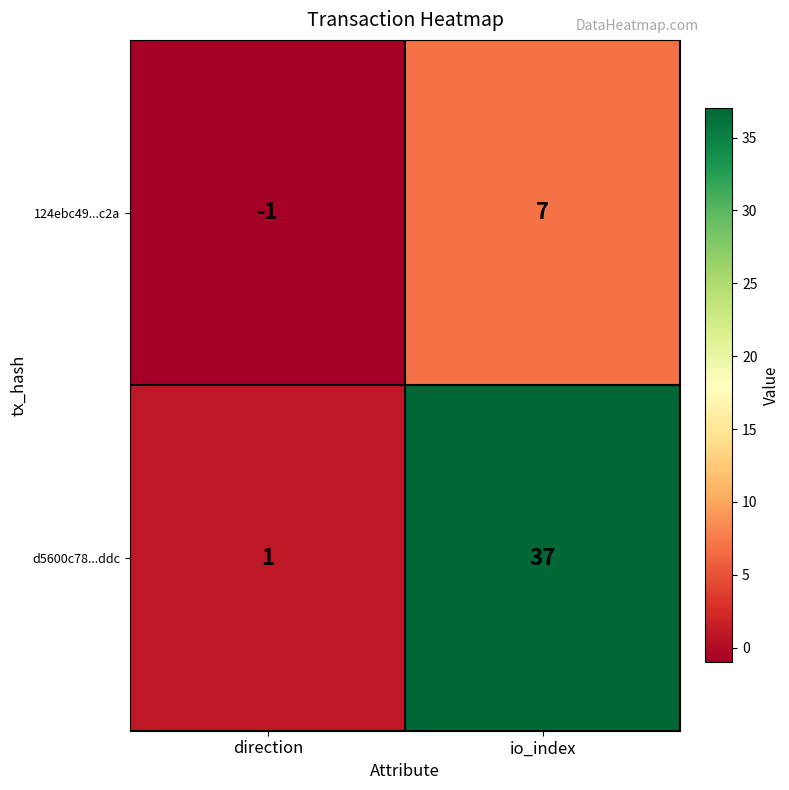

At which category does the chart reach its minimum across all series?

direction